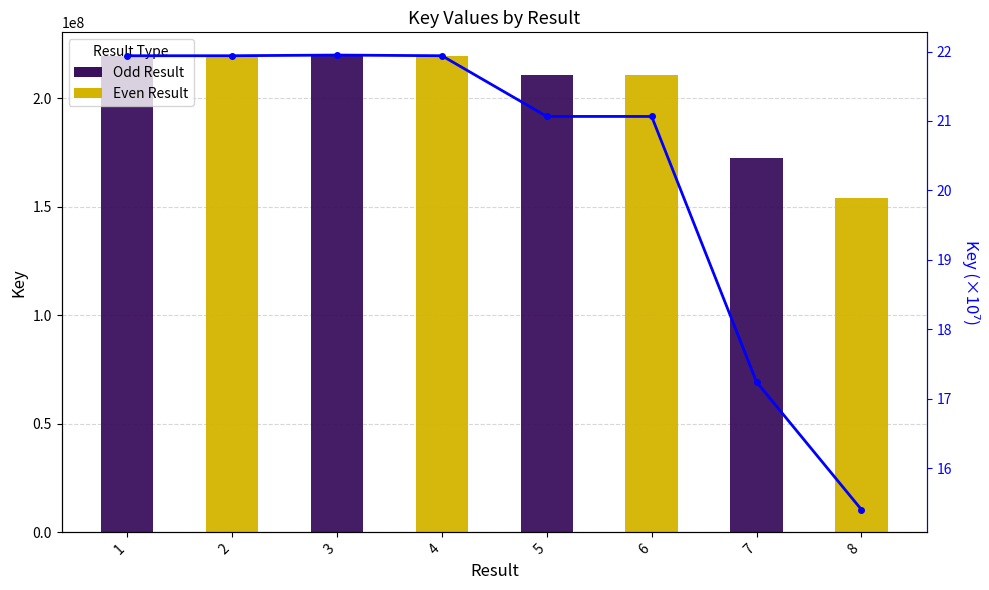

What is the value of the Trend bar at the 2nd from the left?

21.9